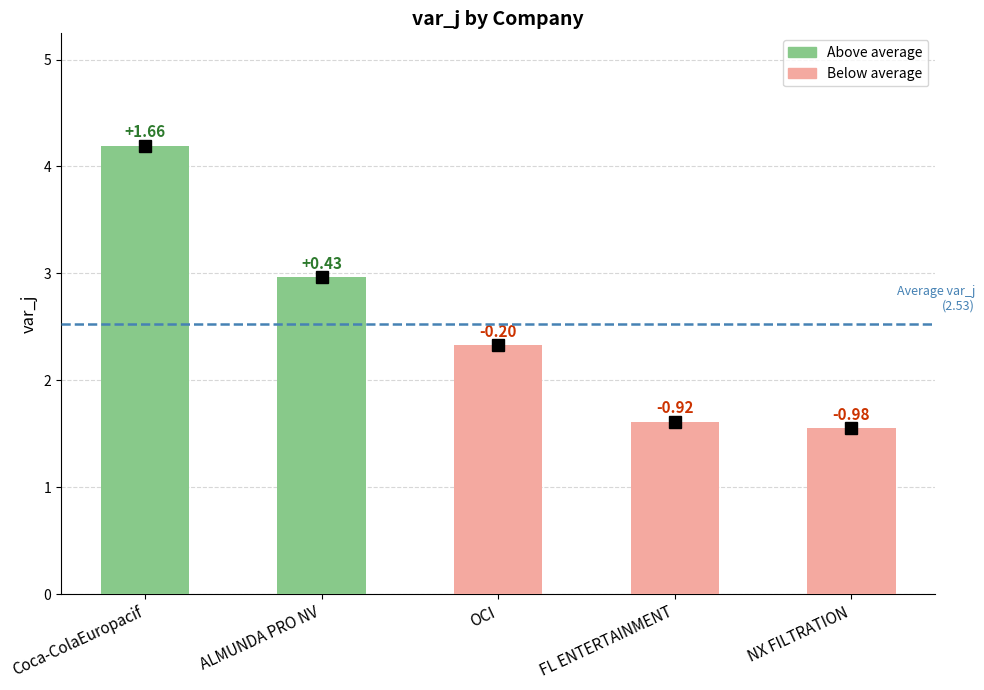

True or false: the data shows 1.0 at Coca-ColaEuropacif.

False